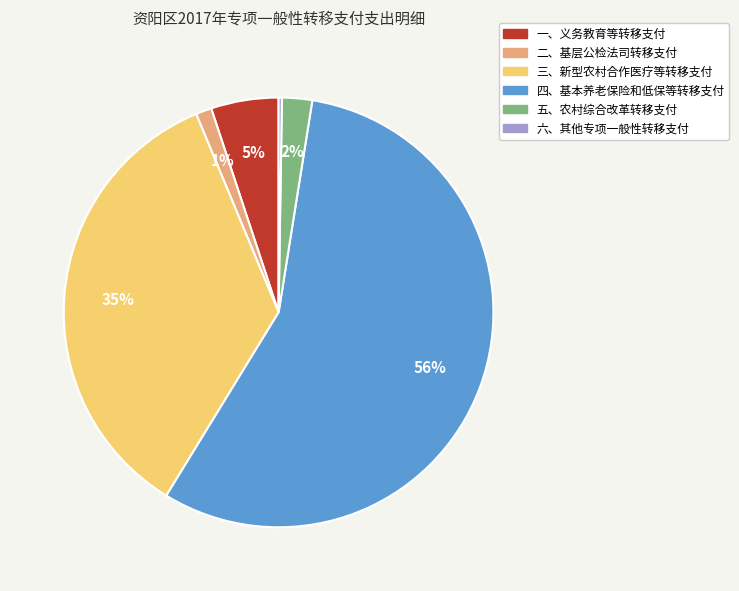

What percentage is the 三、新型农村合作医疗等转移支付 slice, to the nearest percent?

35%